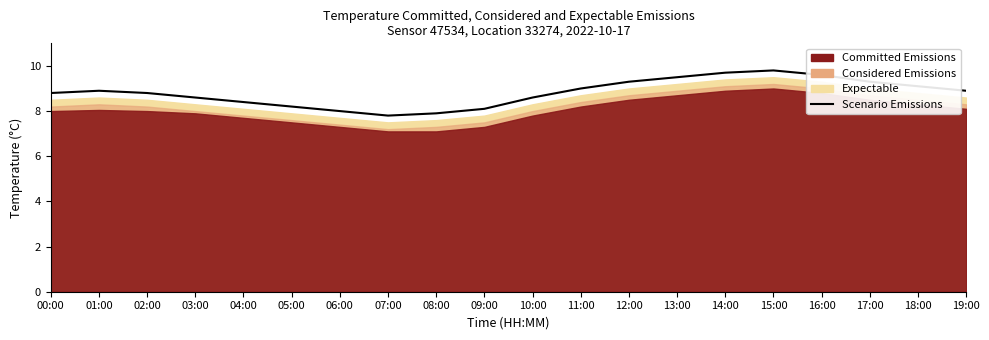

List the labels in order of value, largest first.

15:00, 14:00, 16:00, 13:00, 12:00, 17:00, 18:00, 11:00, 01:00, 19:00, 00:00, 02:00, 03:00, 10:00, 04:00, 05:00, 09:00, 06:00, 08:00, 07:00